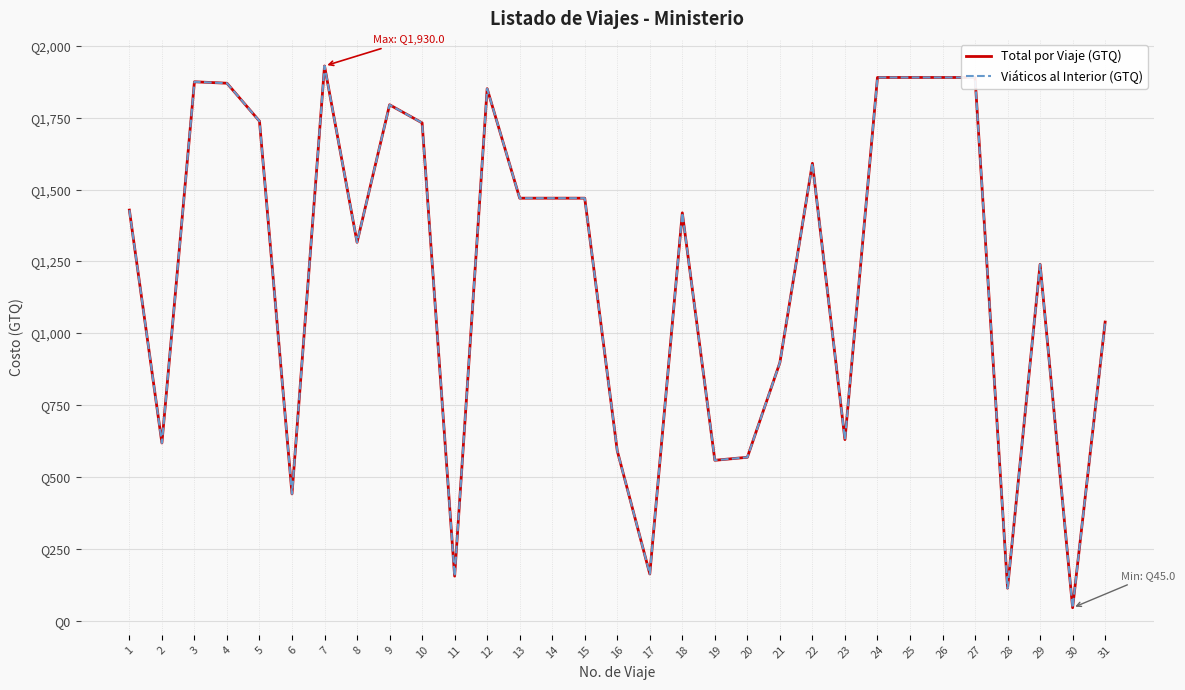

True or false: Viáticos al Interior (GTQ) and Total por Viaje (GTQ) intersect in this chart.

False